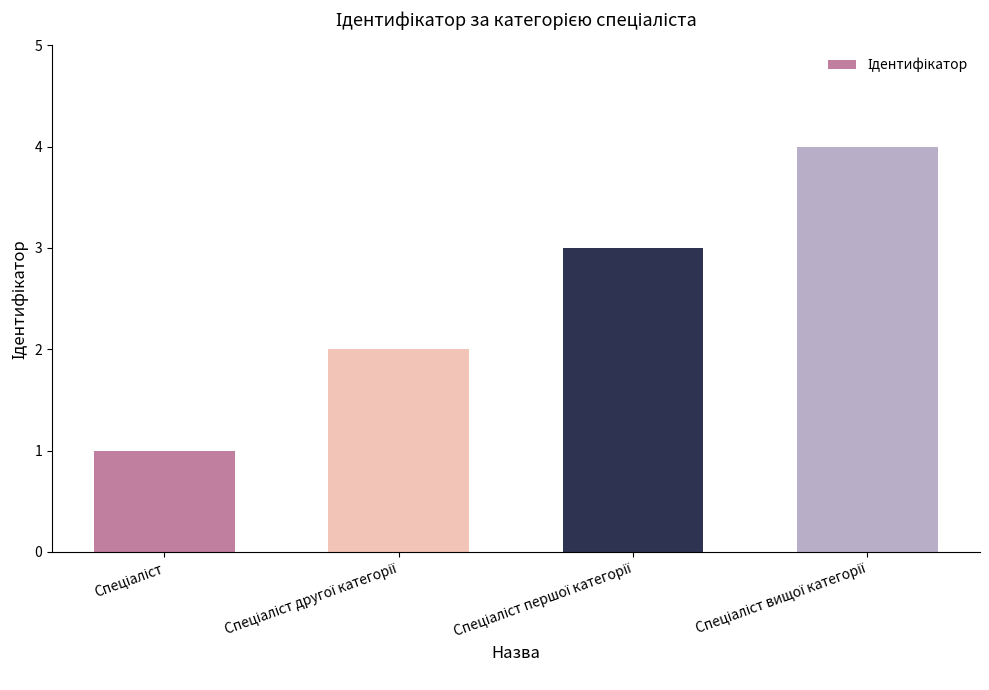

What is the maximum value shown in the chart?

4